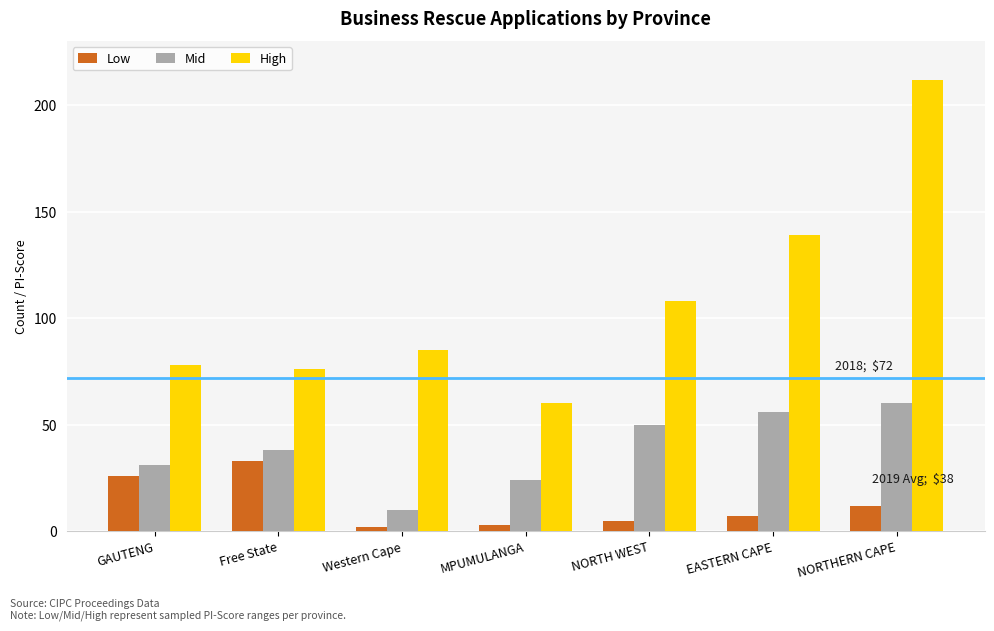

What is the difference between the second highest and second lowest values in the High series?

63